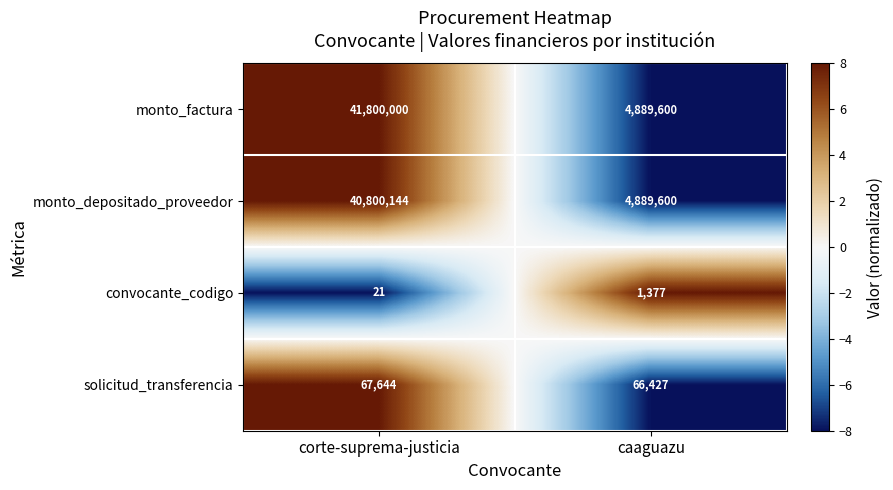

What is the minimum value shown in the chart?

21